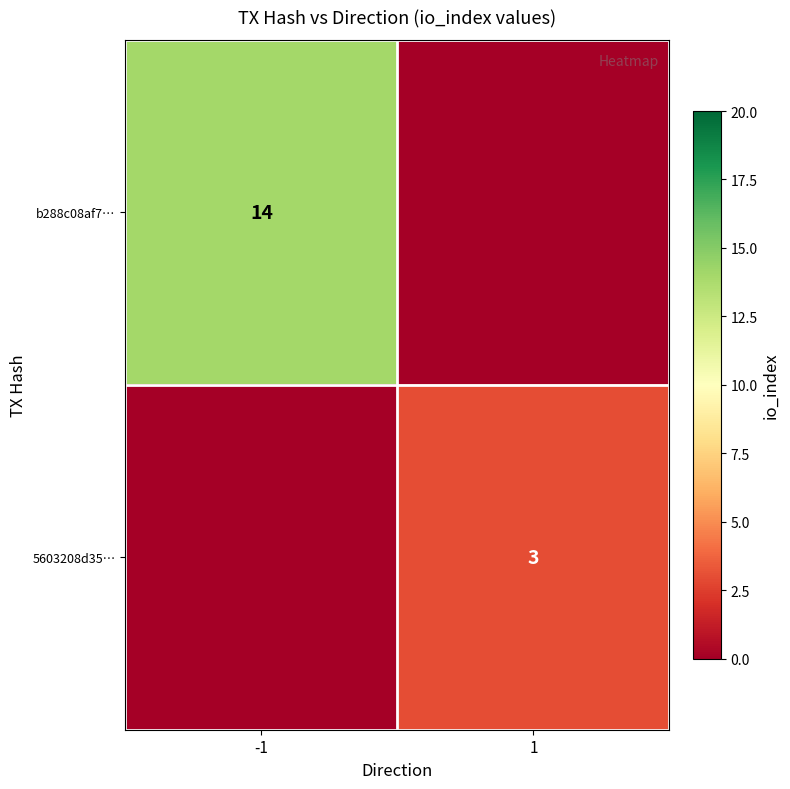

What is the total value across all series at 1?

3